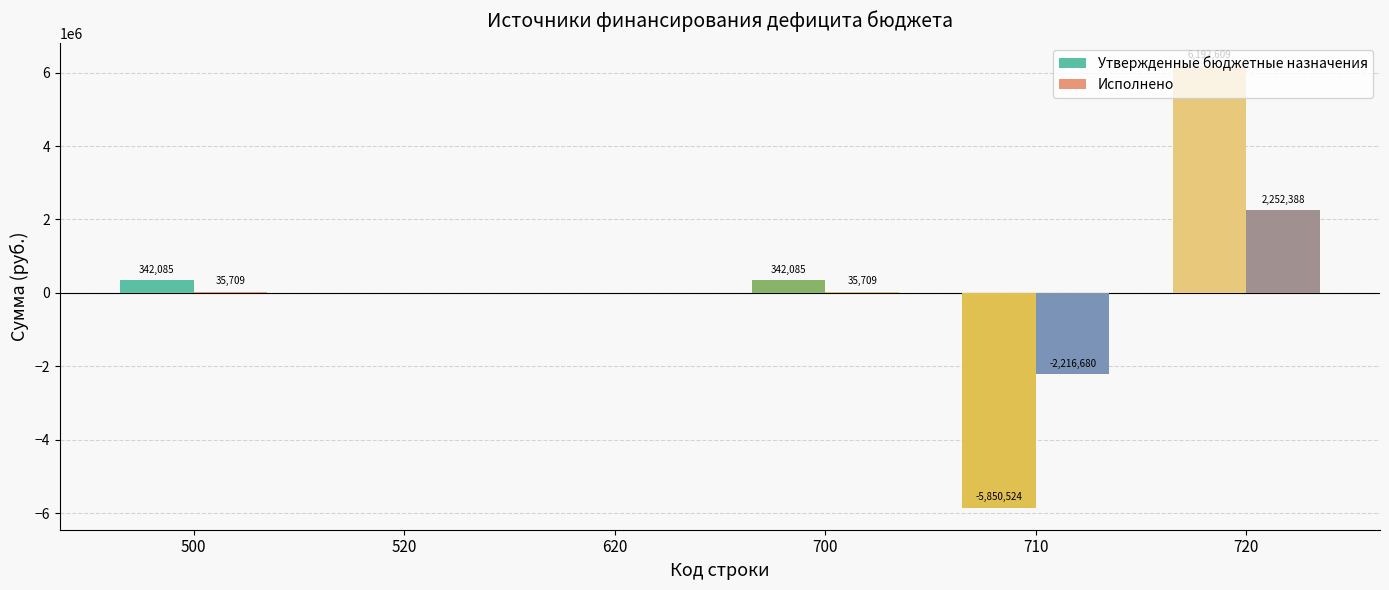

Count the number of data series in this chart.

2